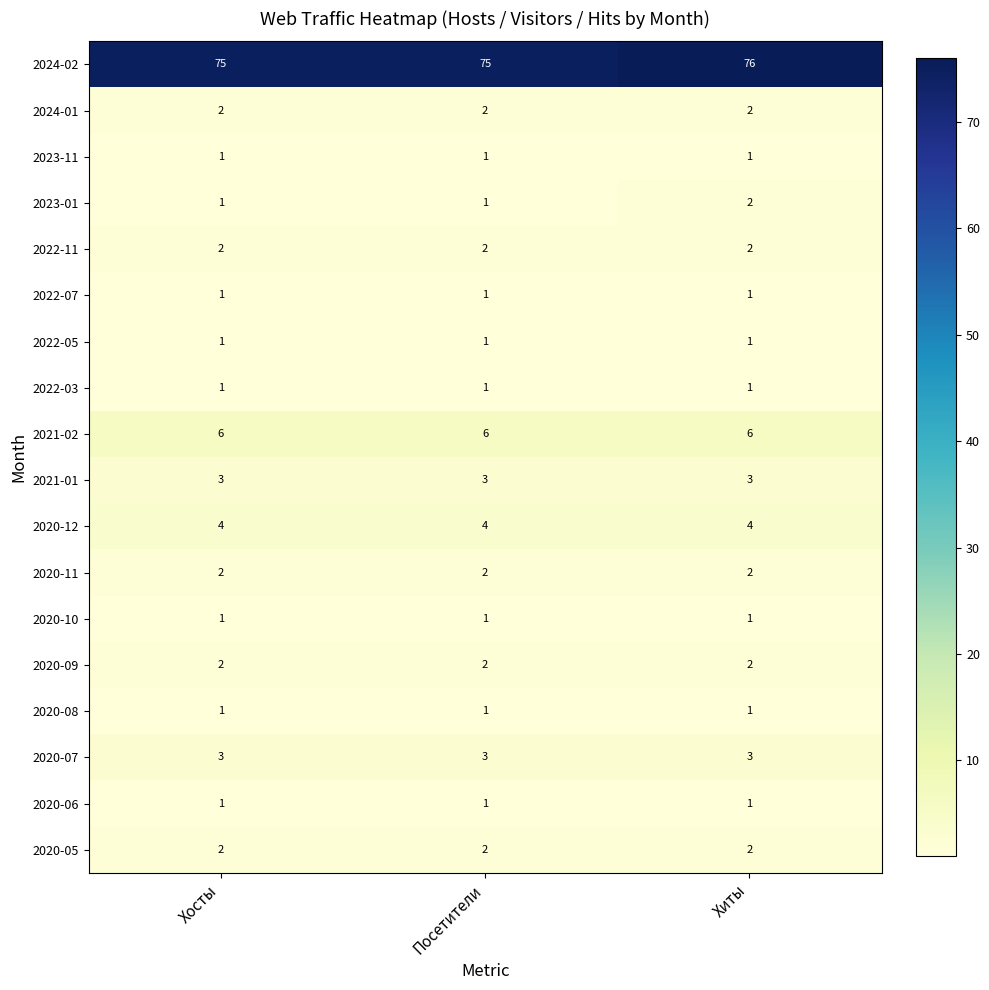

What is the difference between the highest and lowest values at Посетители?

74